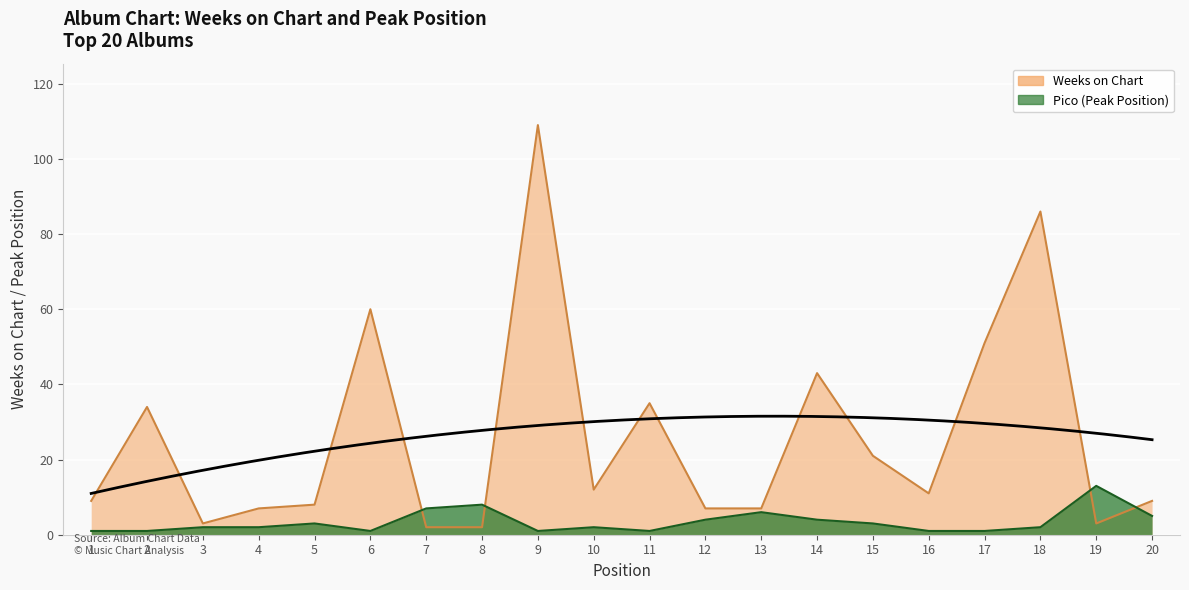

Reading left to right, extract all data points from this chart.

Weeks on Chart: 1=9	2=34	3=3	4=7	5=8	6=60	7=2	8=2	9=109	10=12	11=35	12=7	13=7	14=43	15=21	16=11	17=51	18=86	19=3	20=9
Pico: 1=1	2=1	3=2	4=2	5=3	6=1	7=7	8=8	9=1	10=2	11=1	12=4	13=6	14=4	15=3	16=1	17=1	18=2	19=13	20=5